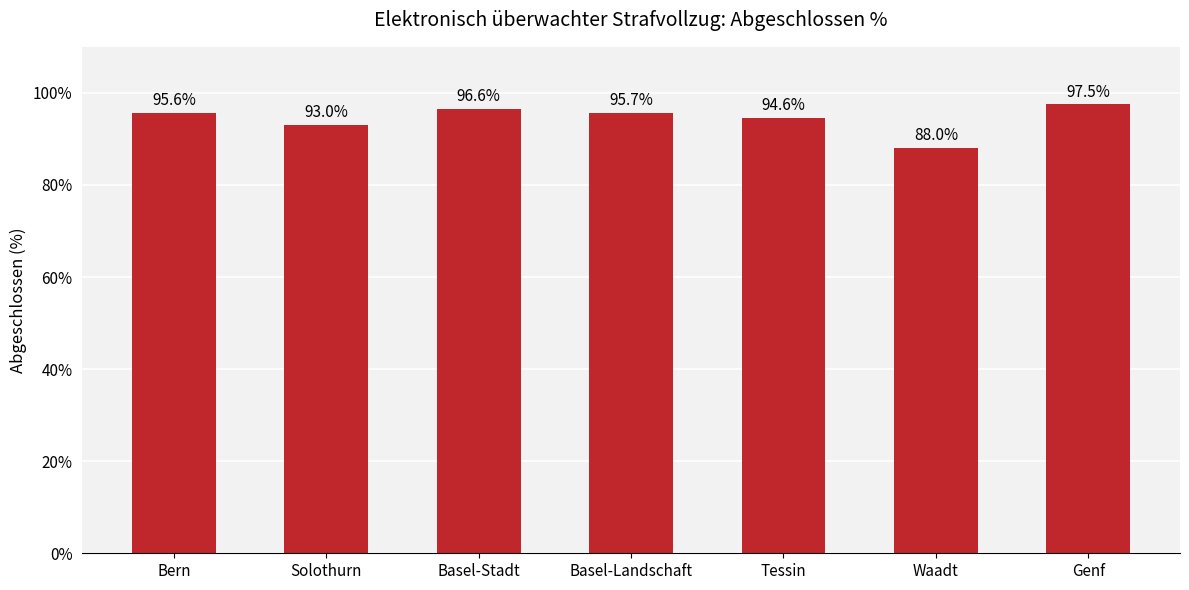

Reading left to right, transcribe all the data shown in this chart.

95.6	93.0	96.6	95.7	94.6	88.0	97.5